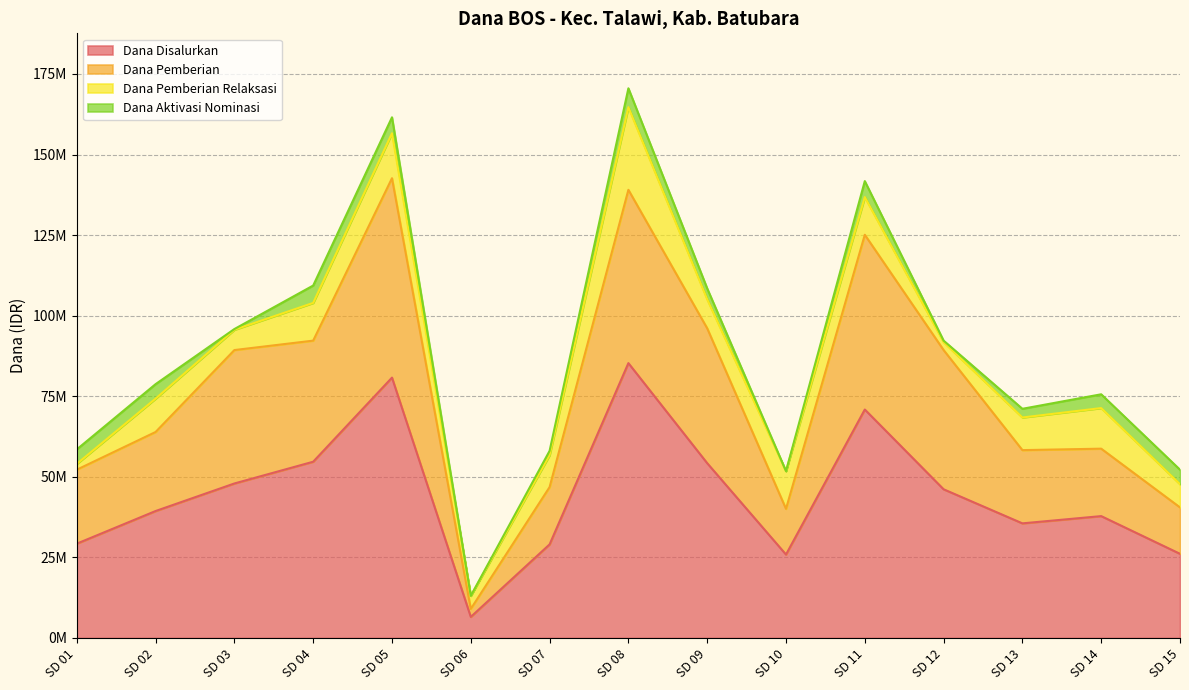

Does the chart have visible grid lines?

Yes